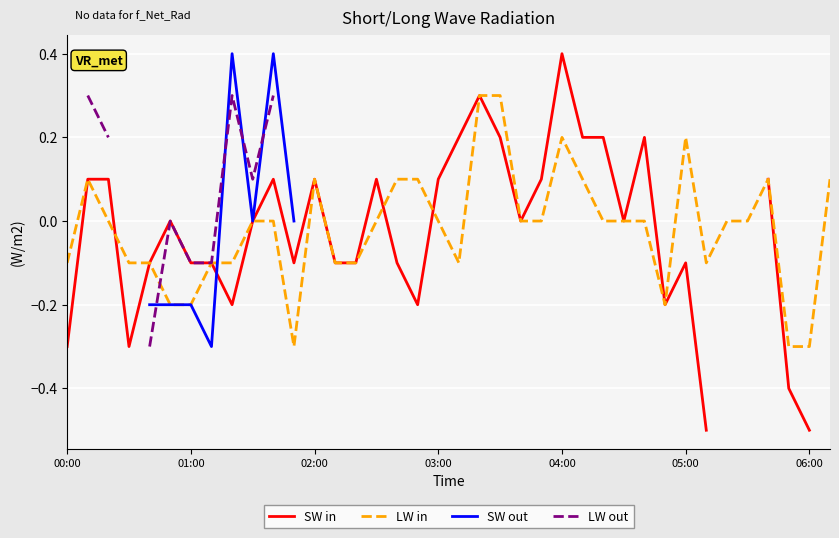

Rank the series at 25 from highest to lowest value.

SW in, LW in, SW out, LW out